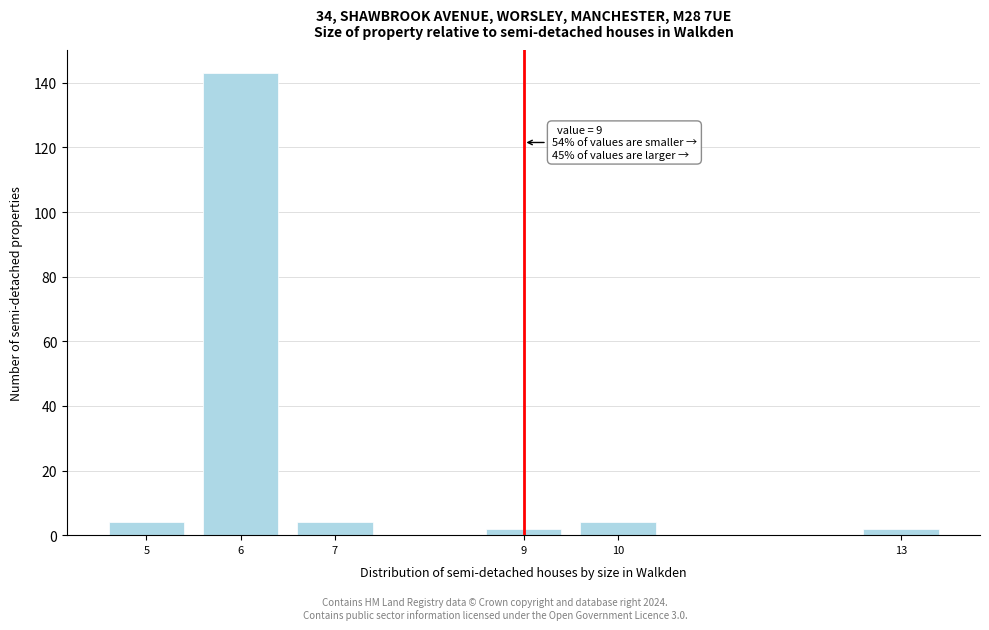

Reading left to right, extract all data points from this chart.

5=4	6=143	7=4	9=2	10=4	13=2